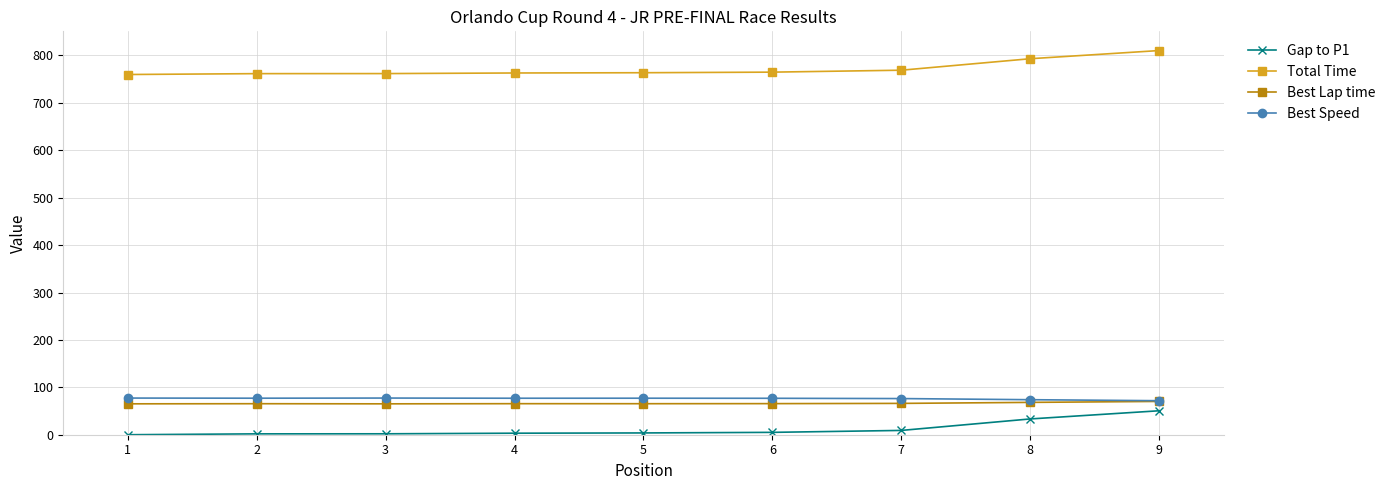

What is the lowest value of the Best Lap time series?

65.2